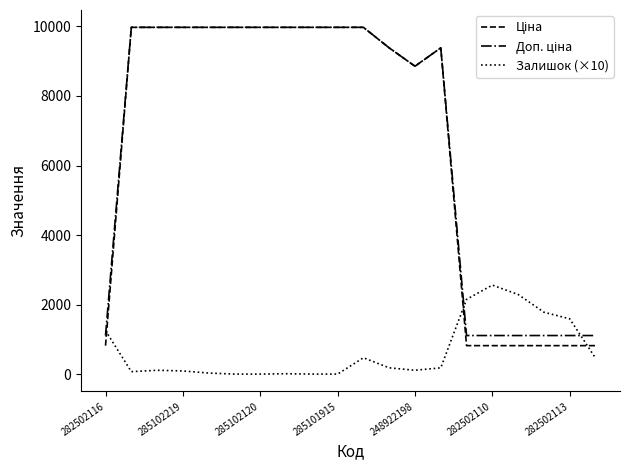

The Залишок (×10) series shows 767.4 at 282502110. True or false?

False